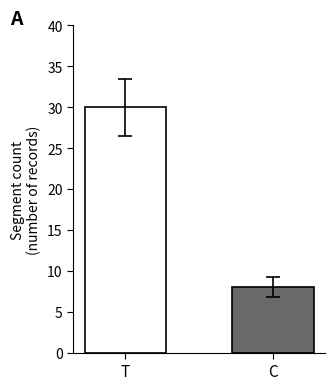

How many data points does each series have?

2